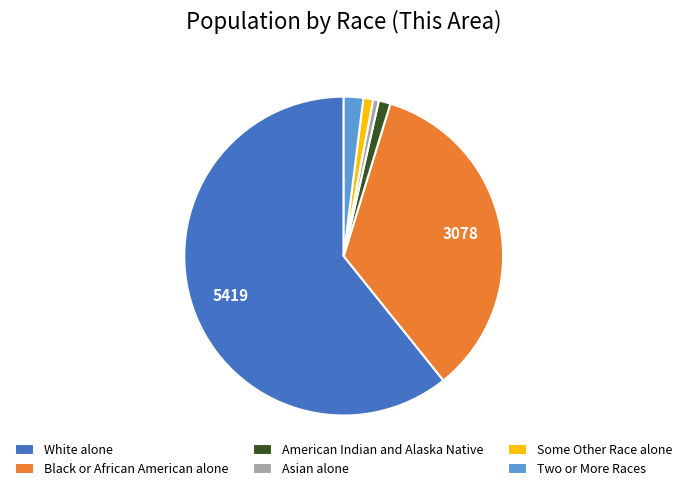

Combined, do American Indian and Alaska Native and Two or More Races account for over 50%?

No